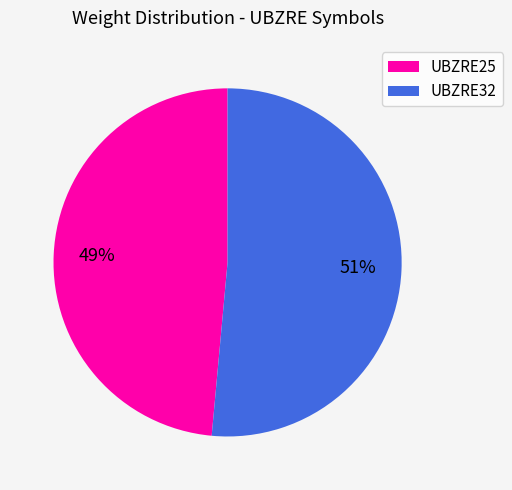

To the nearest percent, what is the combined percentage of UBZRE32 and UBZRE25?

100%